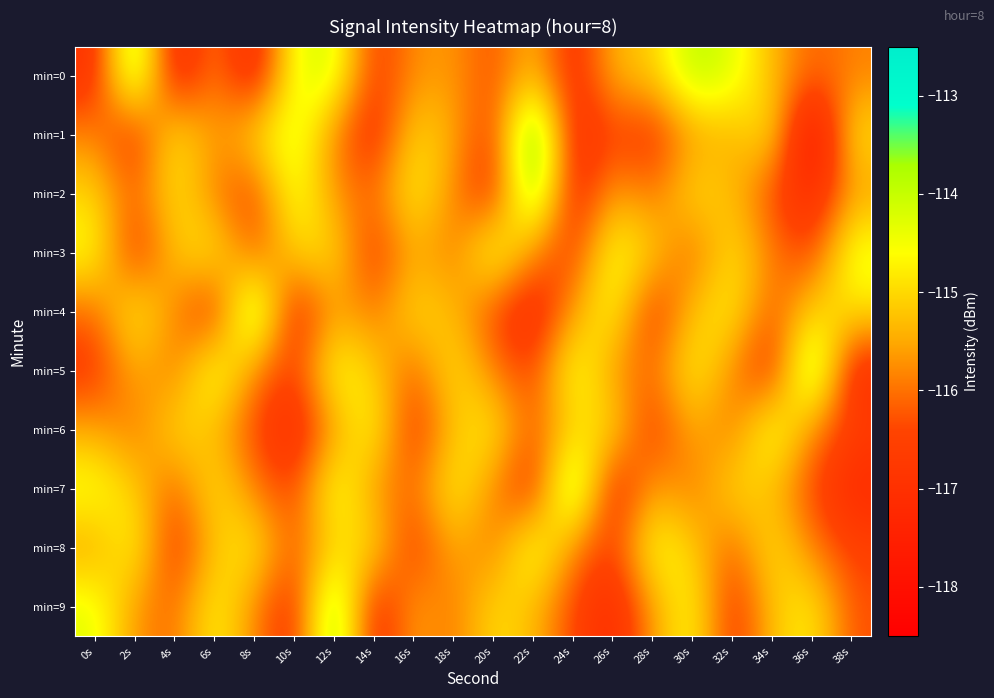

What is the total value across all series at 8s?

-1156.9